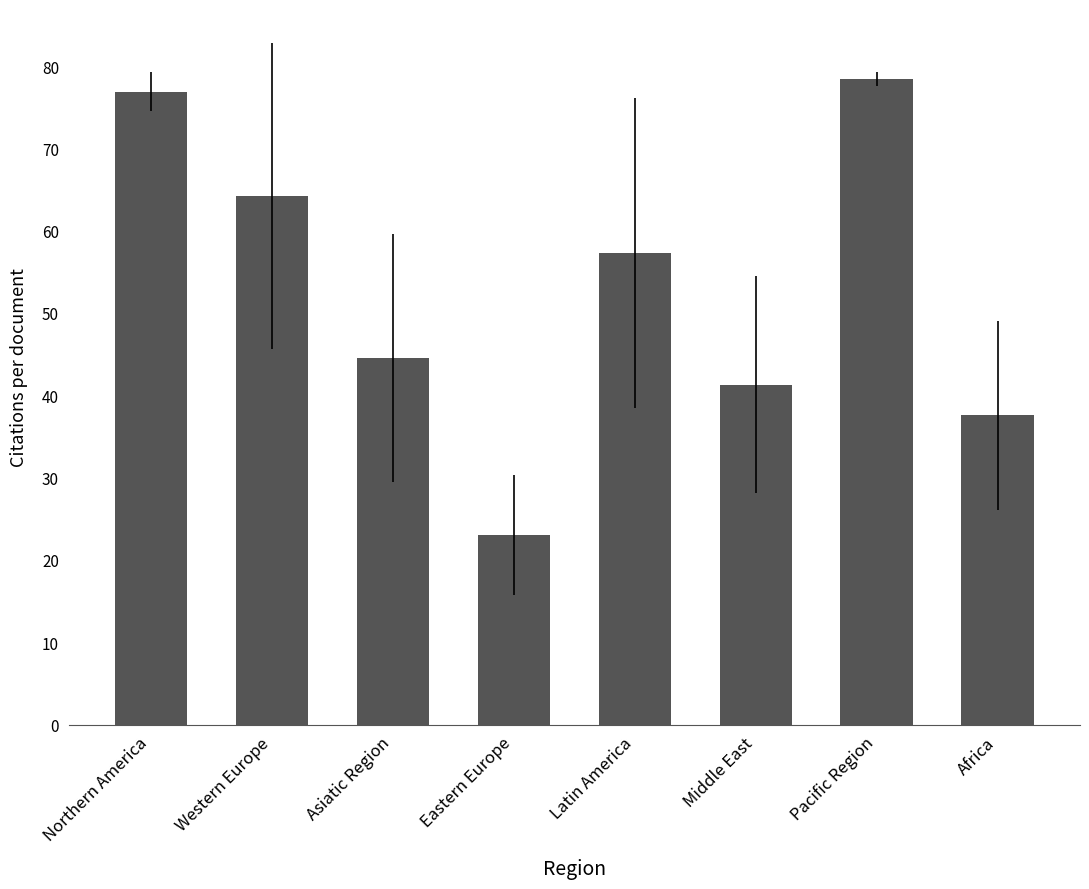

Which has a higher value, Latin America or Africa?

Latin America